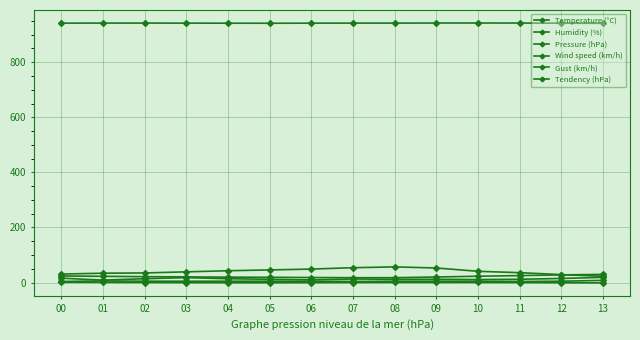

Which series changed the most between 01 and 09?

Humidity (%)